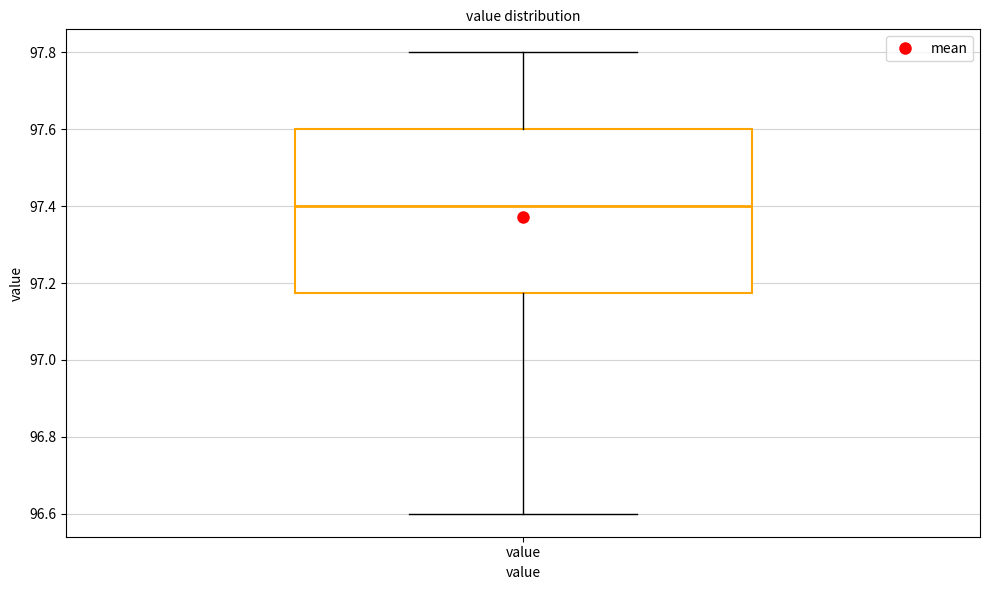

Read this box plot against the y-axis: the position of the median line, the range covered by the box, and the ends of both whiskers. The values are not printed on the chart, so give them approximately, as read against the axis.

median 97.40, box 97.18 to 97.60, whiskers 96.60 to 97.80